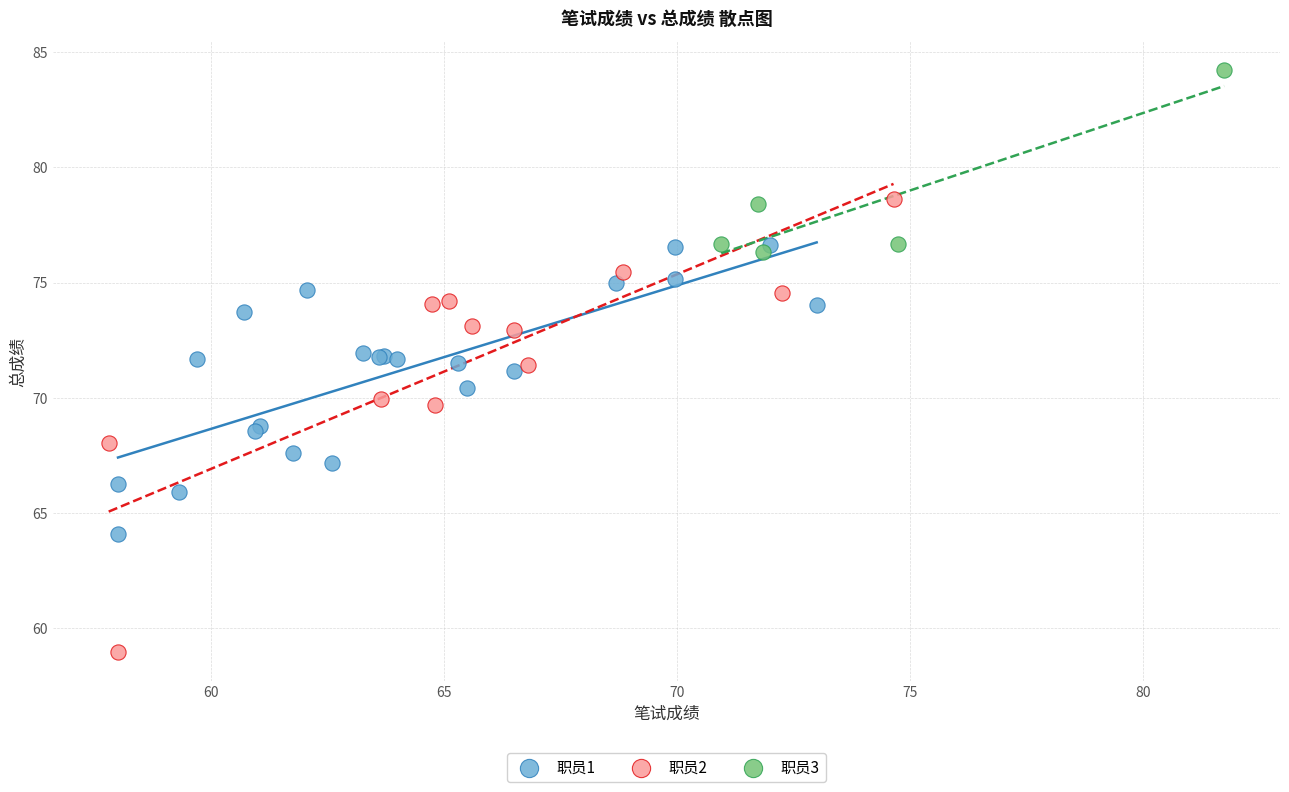

Which series reaches the minimum Y coordinate?

职员2